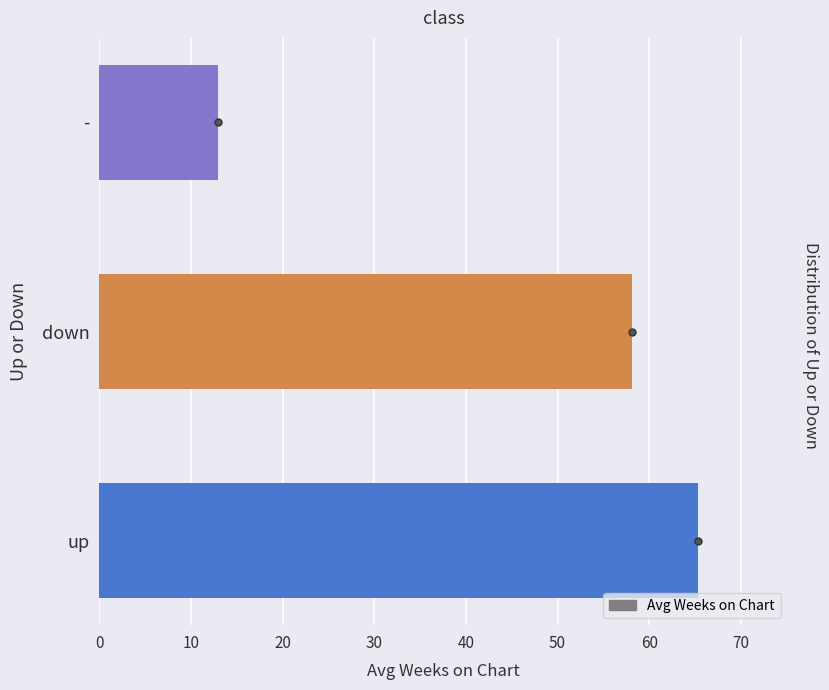

What is the average value?

45.4